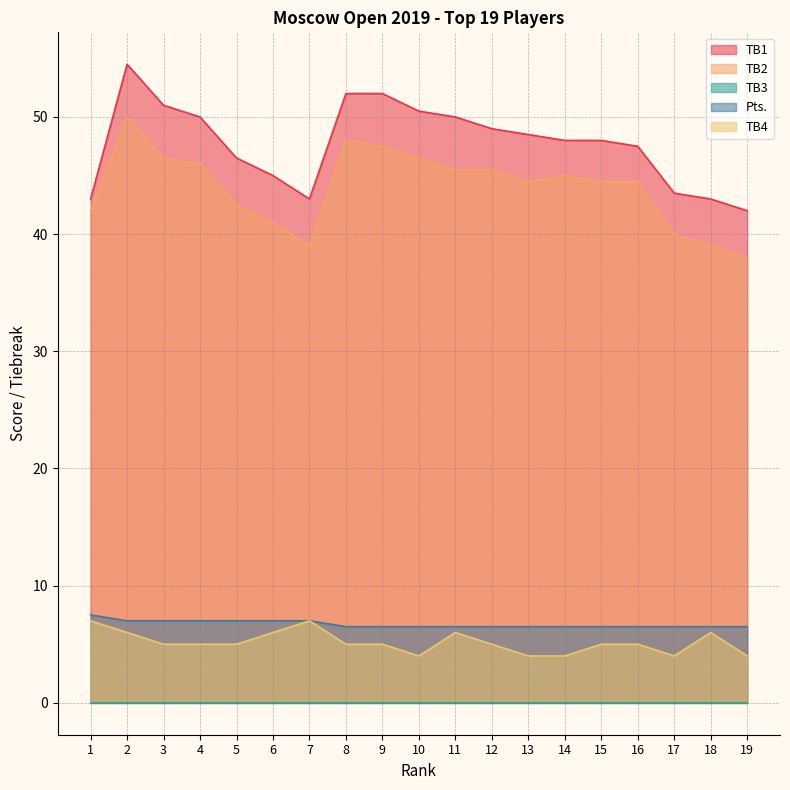

True or false: TB4 and Pts. intersect in this chart.

False